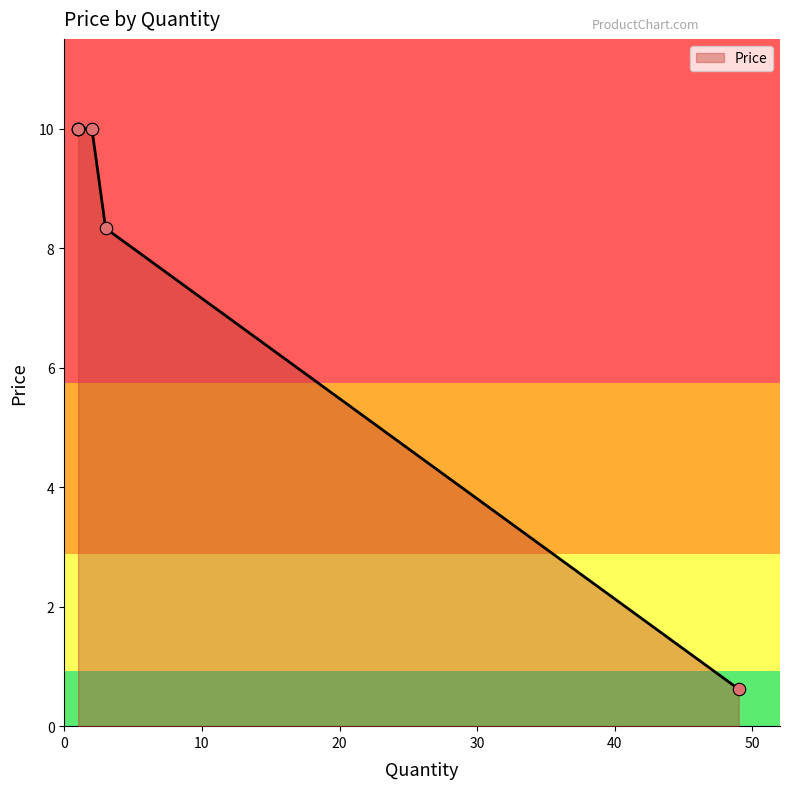

Between 49 and 2, which is larger?

2